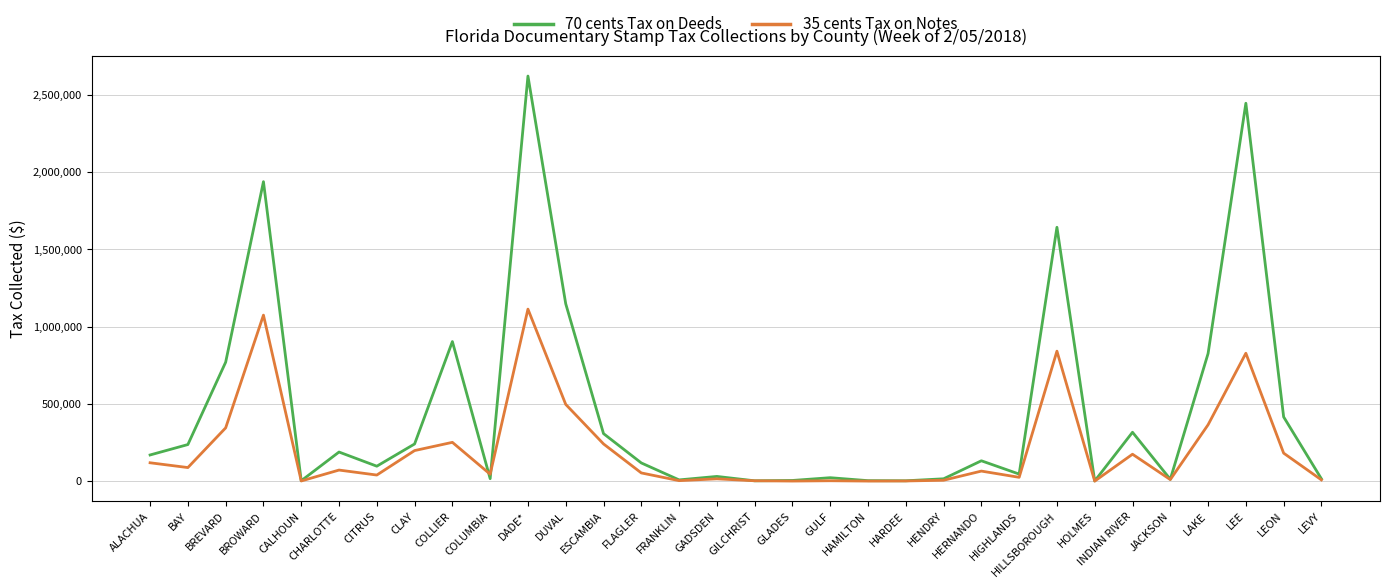

What is the highest value of the 70 cents Tax on Deeds series?

2622858.0